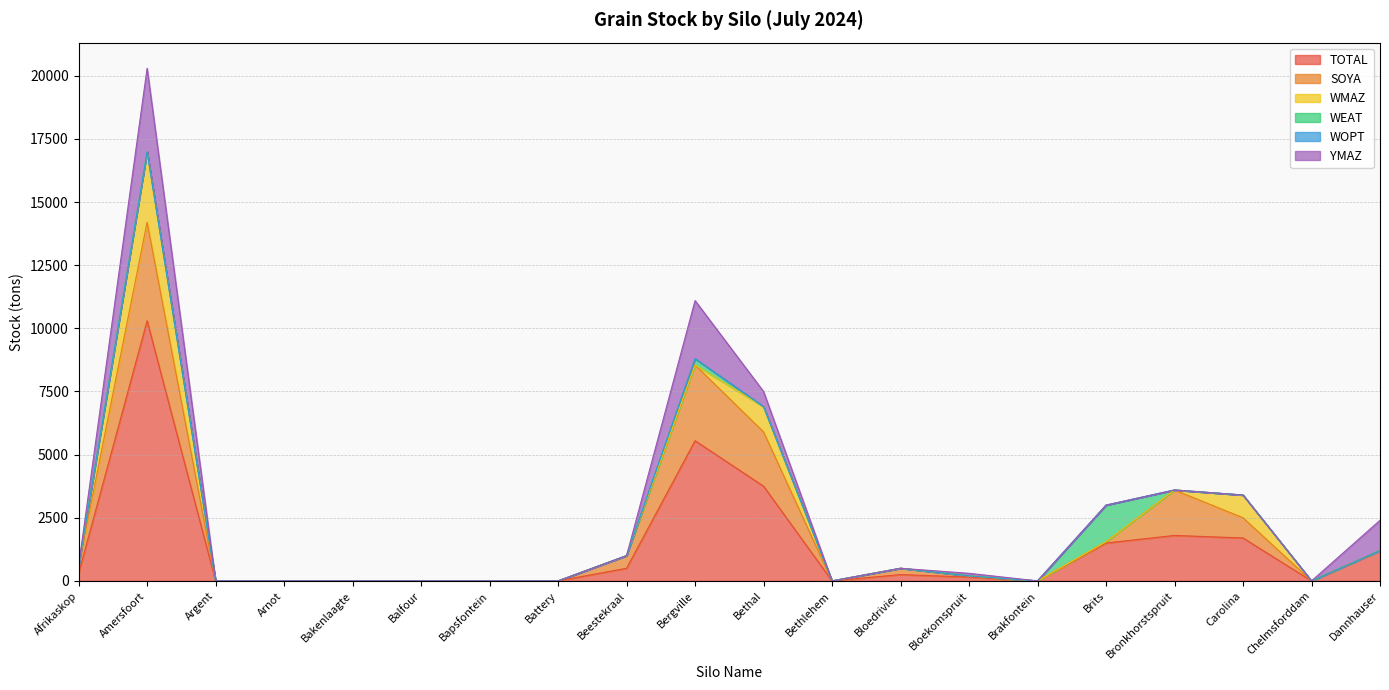

At which category does WEAT reach its first local peak?

Bergville